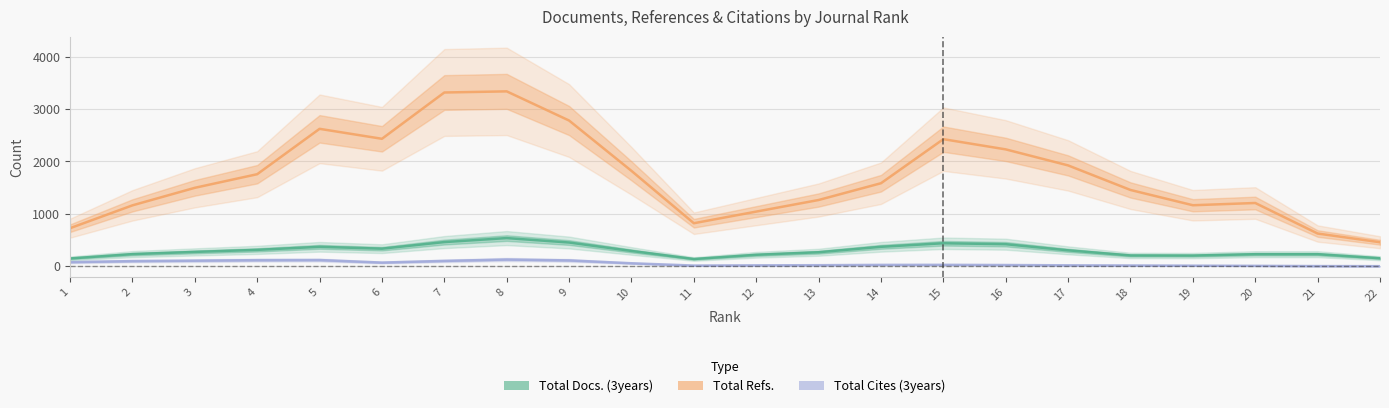

What is the greatest value displayed?

3338.7